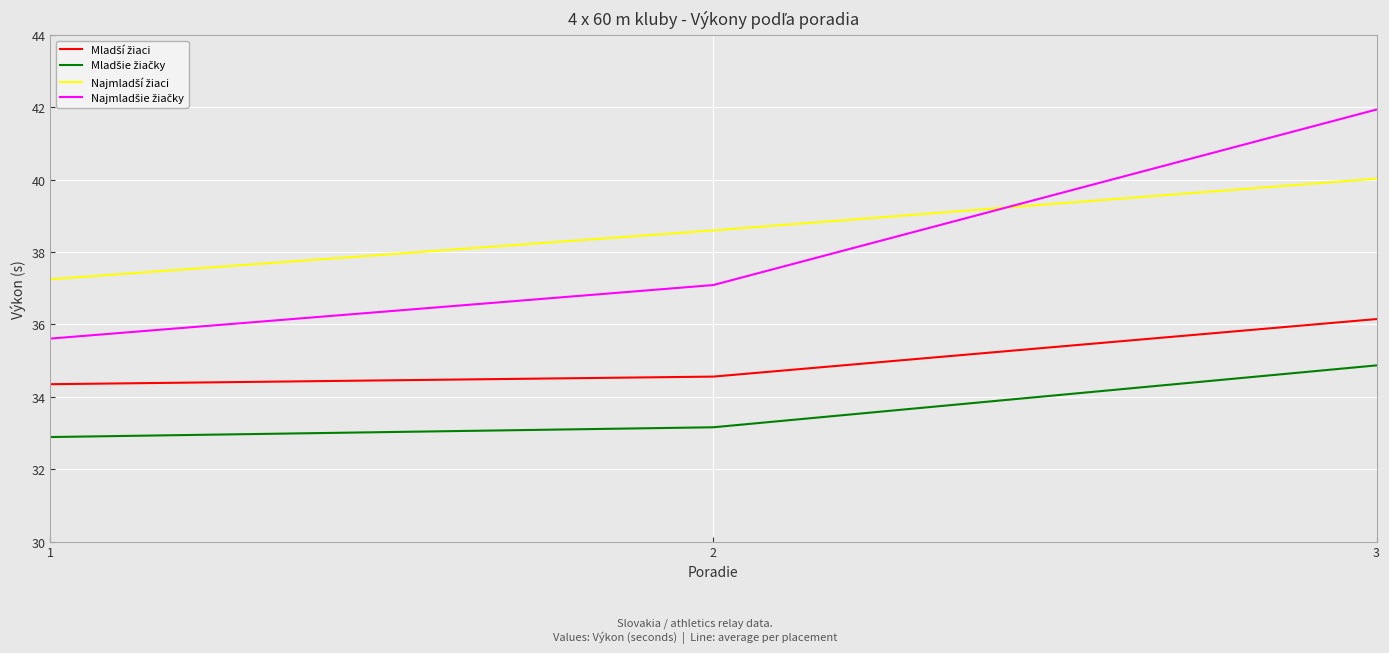

What is the smallest value displayed?

32.9